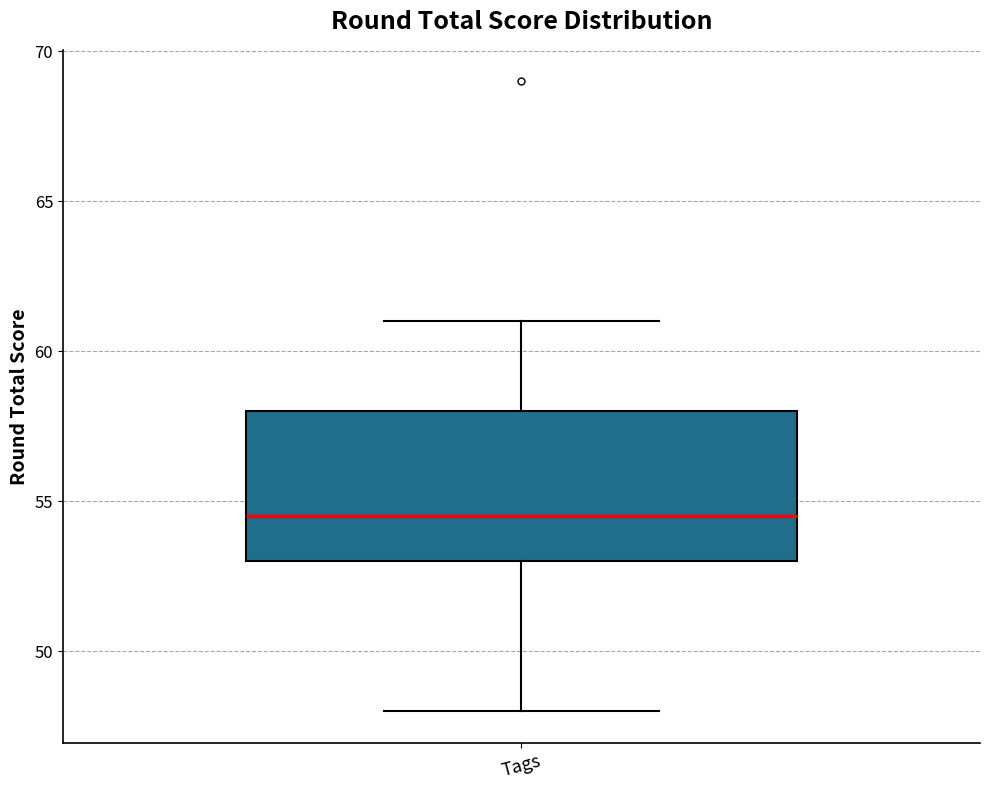

Where does the upper whisker of the box for Tags end on the y-axis? The values are not printed on the chart, so give them approximately, as read against the axis.

61.0